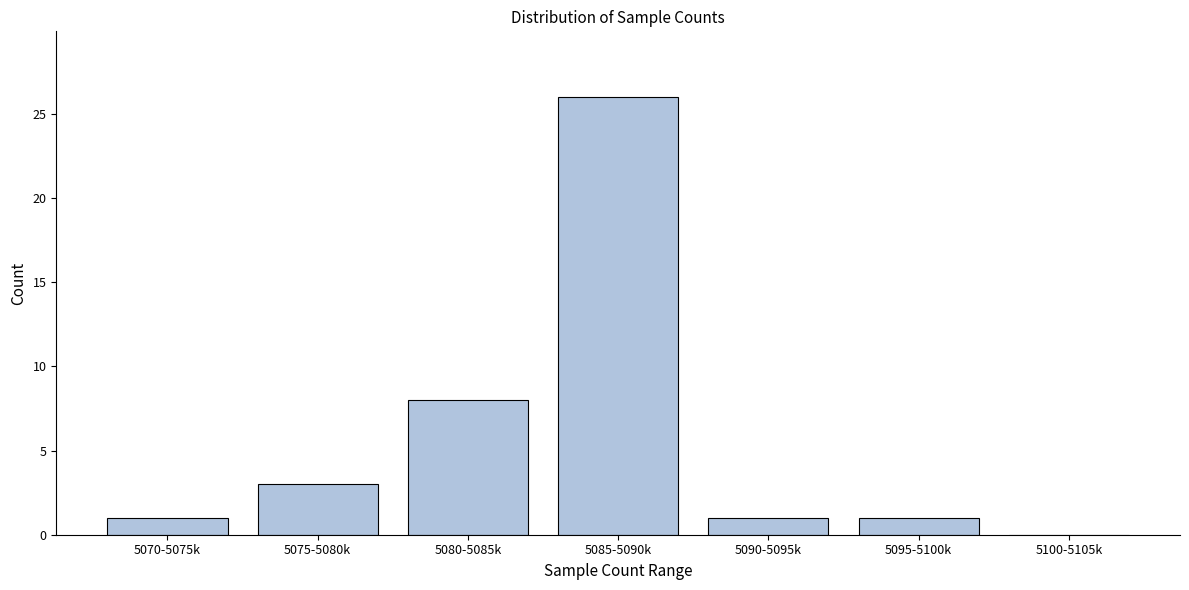

Reading right to left, extract all data points from this chart.

5100-5105k=0	5095-5100k=1	5090-5095k=1	5085-5090k=26	5080-5085k=8	5075-5080k=3	5070-5075k=1